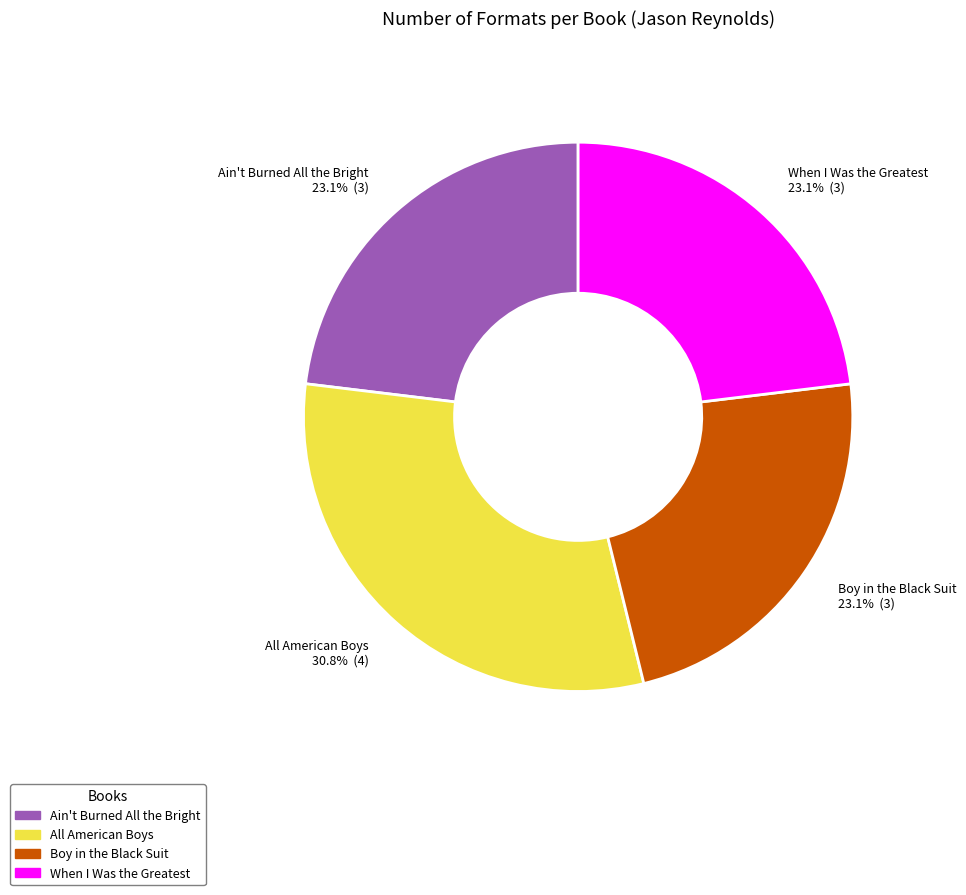

Is it true that Ain't Burned All the Bright is 23% of the pie?

True